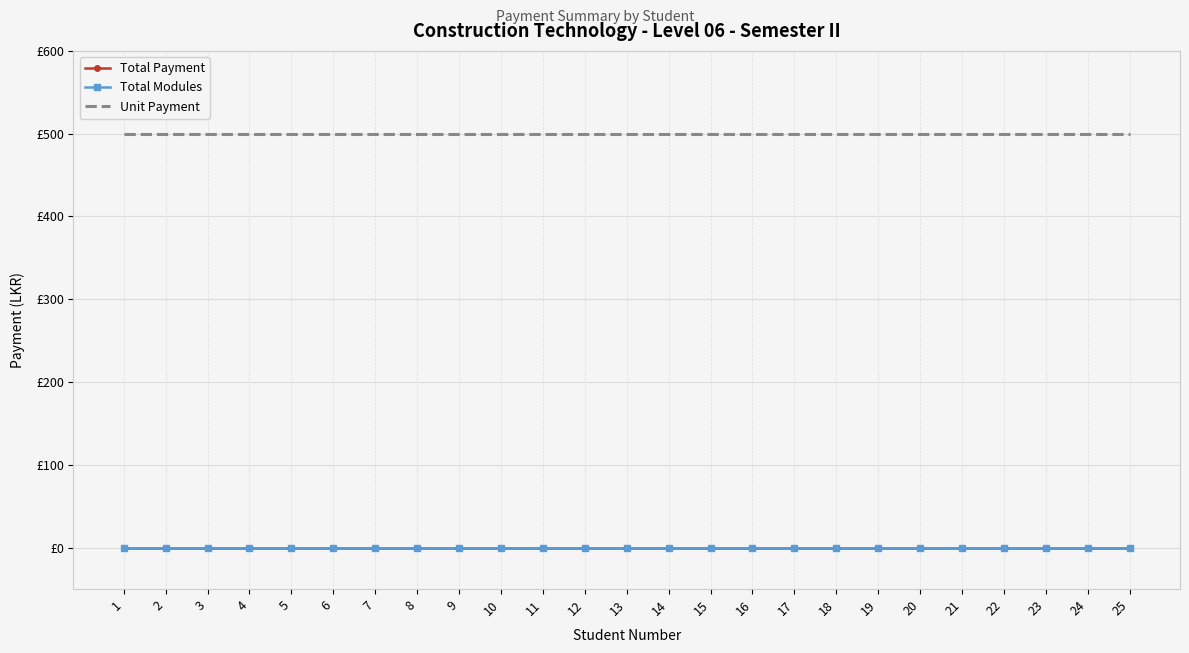

Reading left to right, transcribe all the data shown in this chart.

Total Payment: 0	0	0	0	0	0	0	0	0	0	0	0	0	0	0	0	0	0	0	0	0	0	0	0	0
Total Modules: 0	0	0	0	0	0	0	0	0	0	0	0	0	0	0	0	0	0	0	0	0	0	0	0	0
Unit Payment: 500	500	500	500	500	500	500	500	500	500	500	500	500	500	500	500	500	500	500	500	500	500	500	500	500